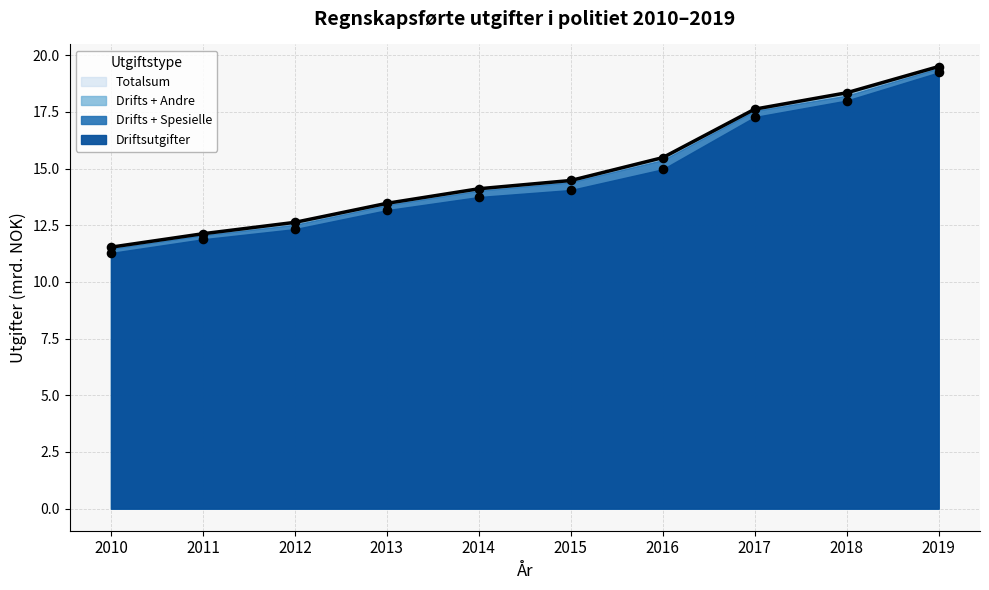

Between 2014 and 2013, which is larger?

2014